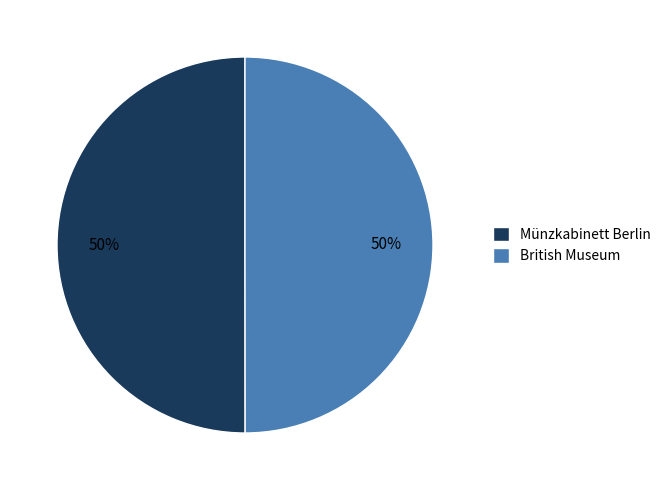

To the nearest percent, what portion does Münzkabinett Berlin represent?

50%